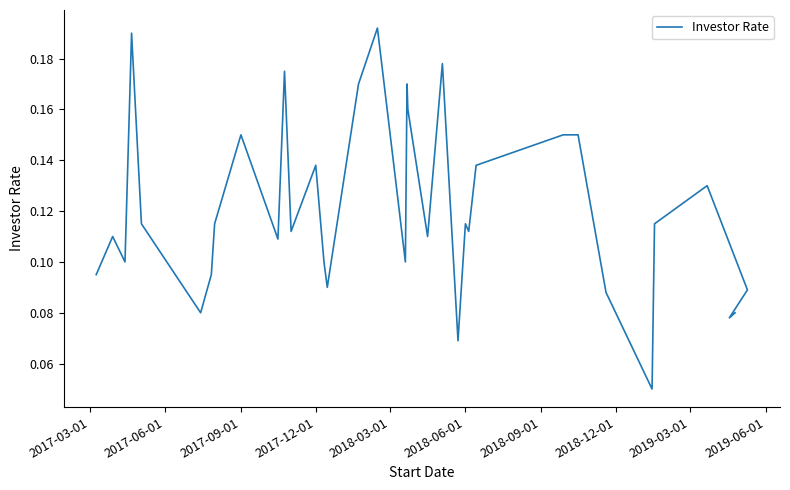

What is the greatest value displayed?

0.2